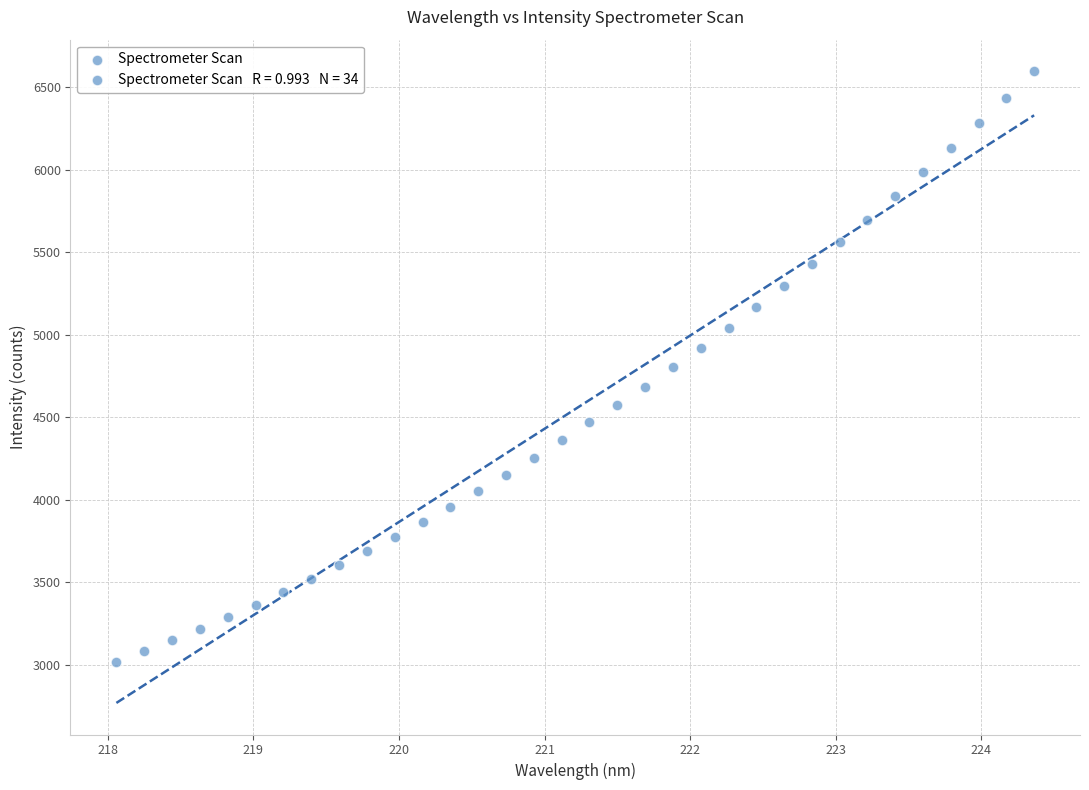

What is the range of Y values (max minus min)?

3580.6